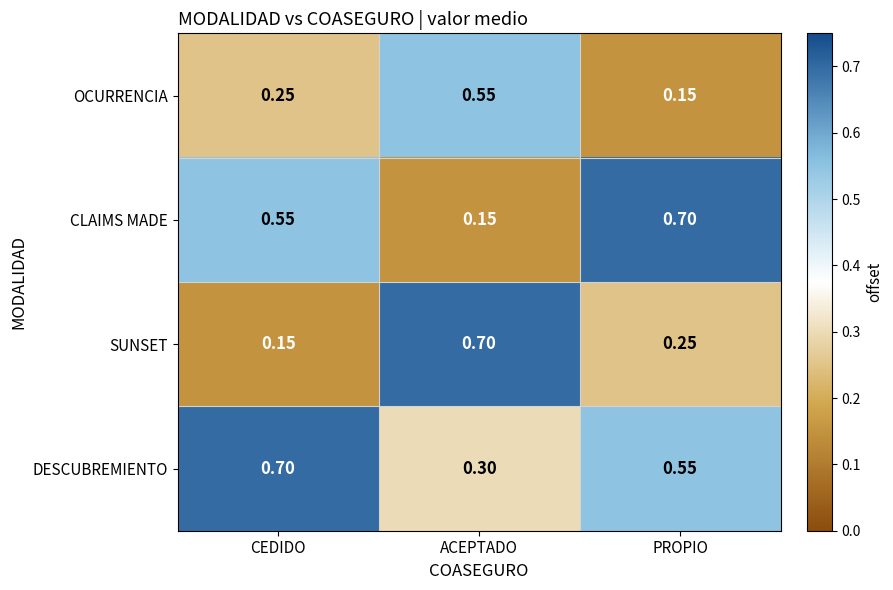

At which label does DESCUBREMIENTO reach its peak?

CEDIDO